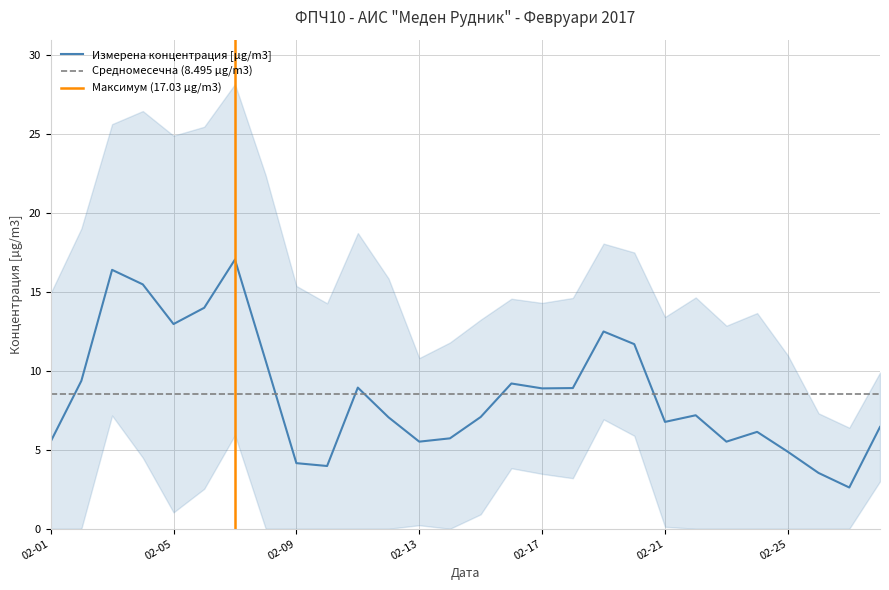

What is the change in value from 2017-02-15 to 2017-02-21?

-0.3